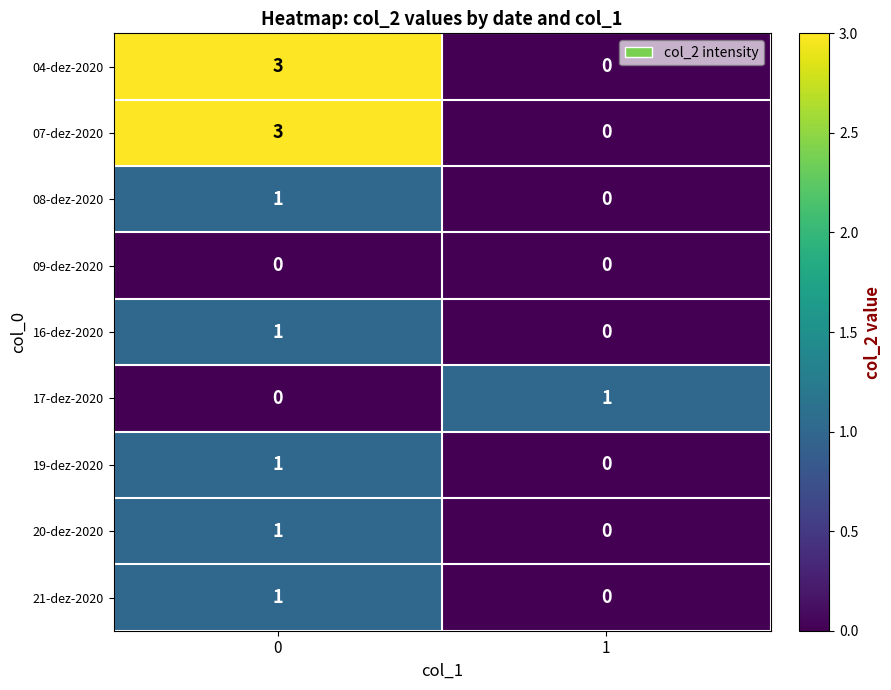

Is the value of 21-dez-2020 at 0 greater than the value of 09-dez-2020 at 1?

Yes